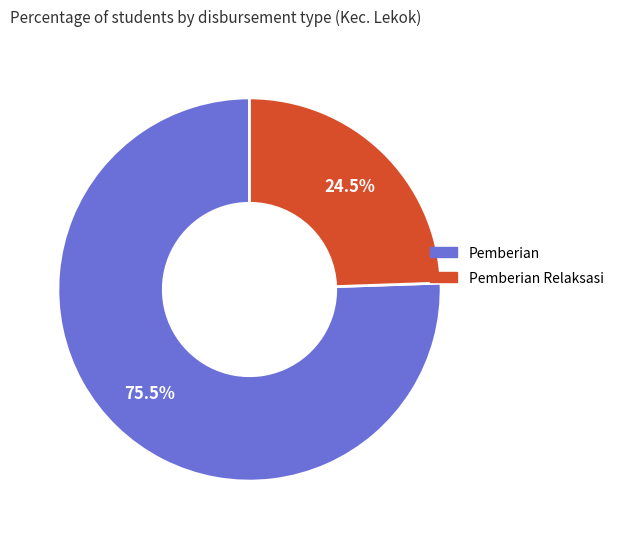

Is there a majority slice in this chart?

Yes